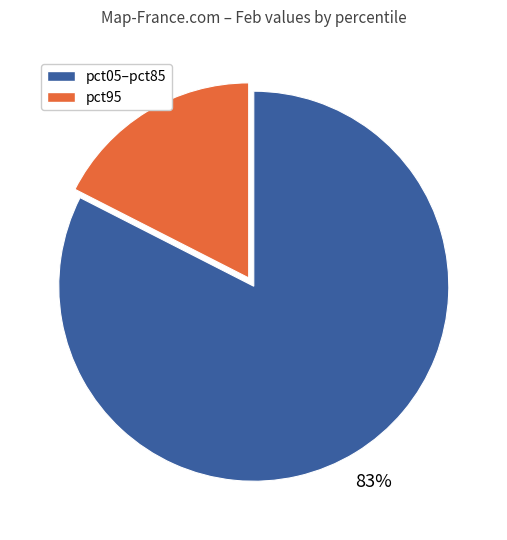

To the nearest percent, what is the average slice percentage?

50%